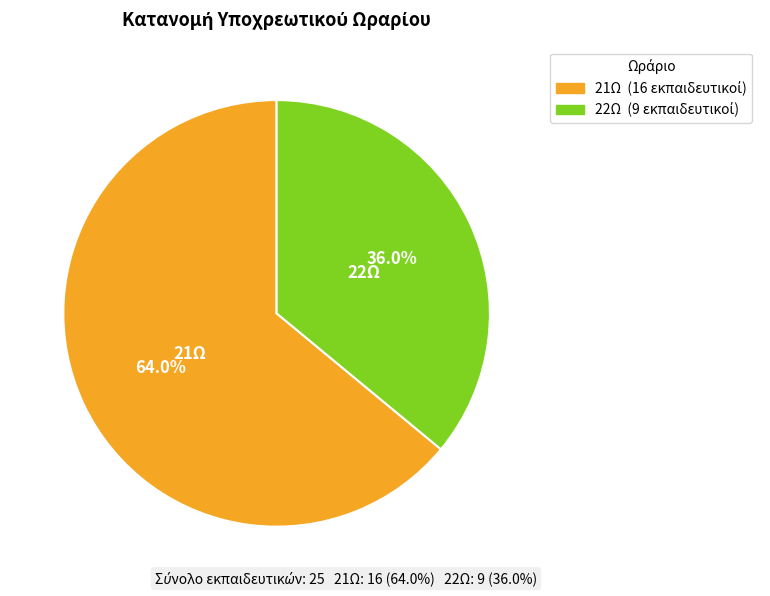

What percentage do 22Ω and 21Ω together represent?

100.0%